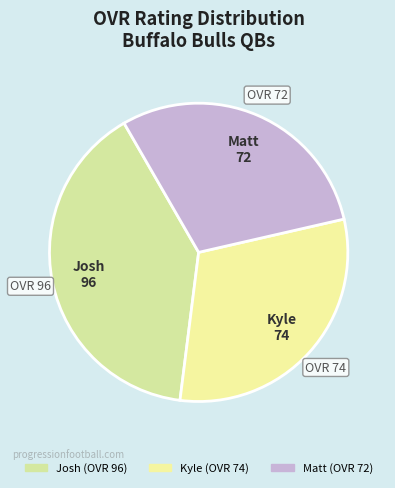

Approximately how many times larger is the value at Kyle compared to Josh?

0.8